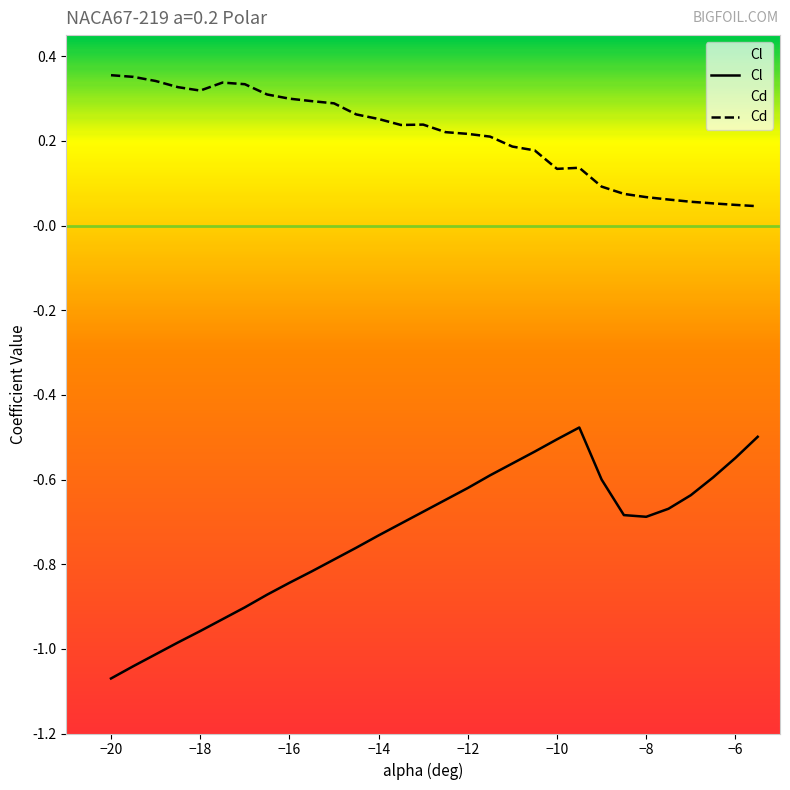

What is the maximum value for Cd?

0.4